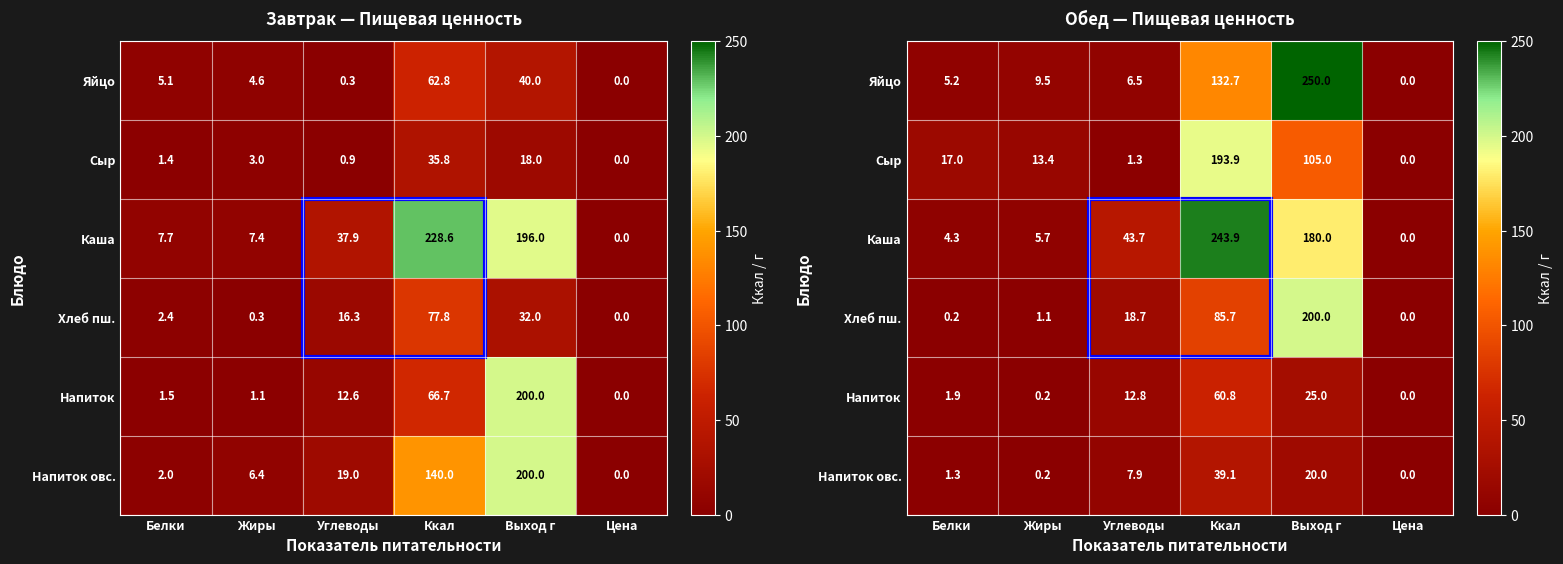

Which category has the highest value in the Яйцо series?

Выход г